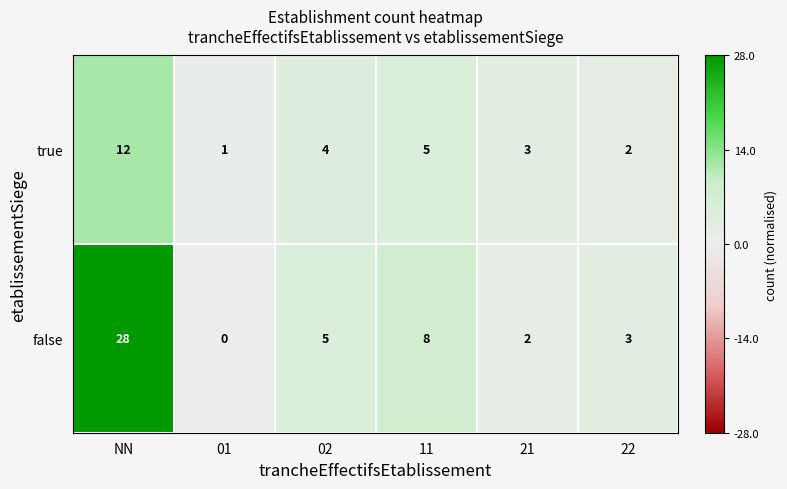

What is the approximate value of false at 22, to the nearest 5?

5